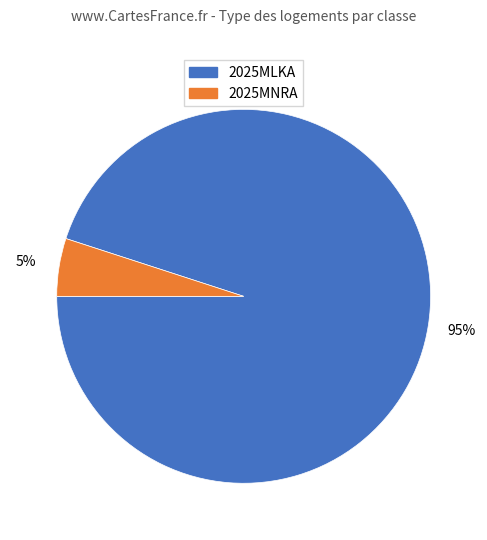

Which has a higher value, 2025MNRA or 2025MLKA?

2025MLKA